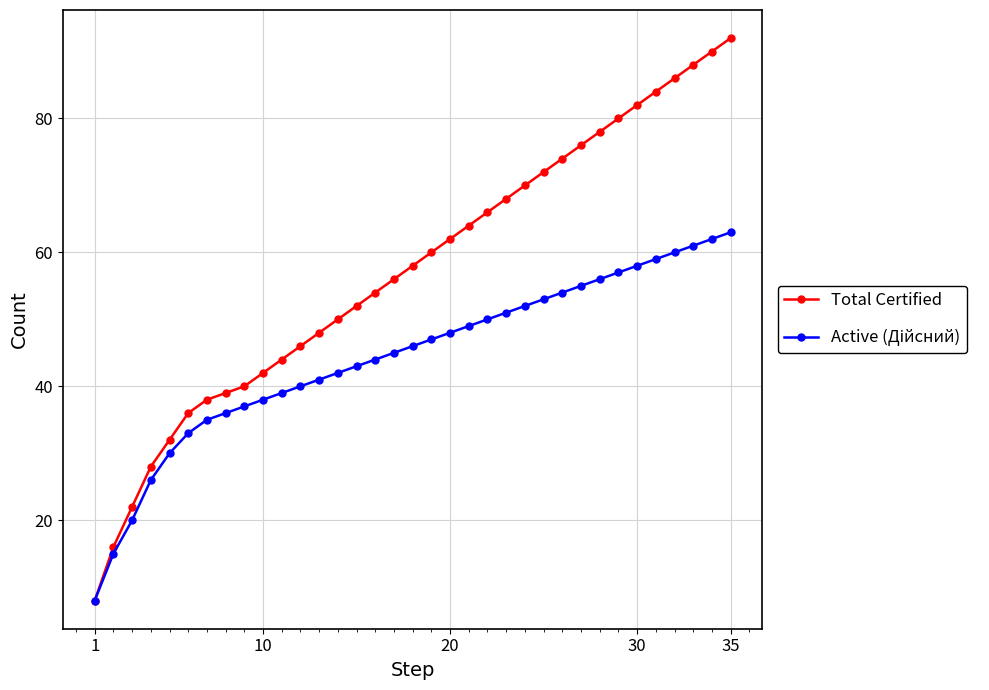

At how many categories does at least one series exceed 83?

5